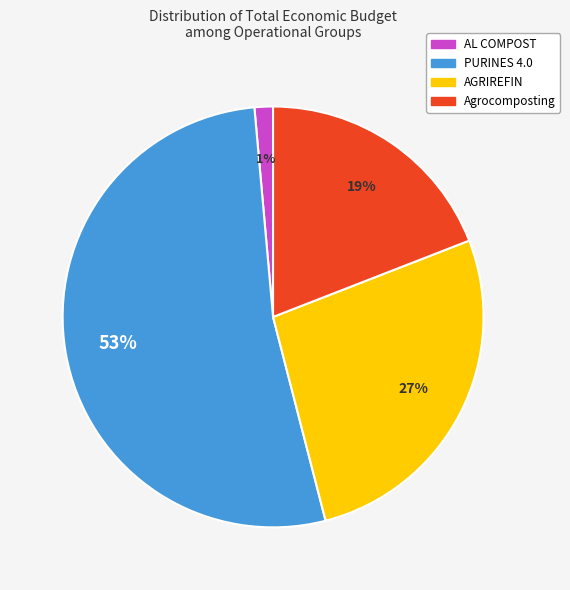

What is the smallest slice in the pie chart?

AL COMPOST